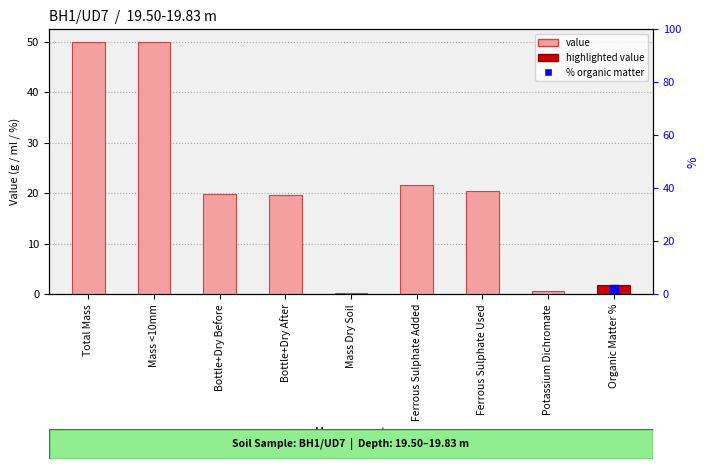

Which has a higher value, Ferrous Sulphate Used or Total Mass?

Total Mass